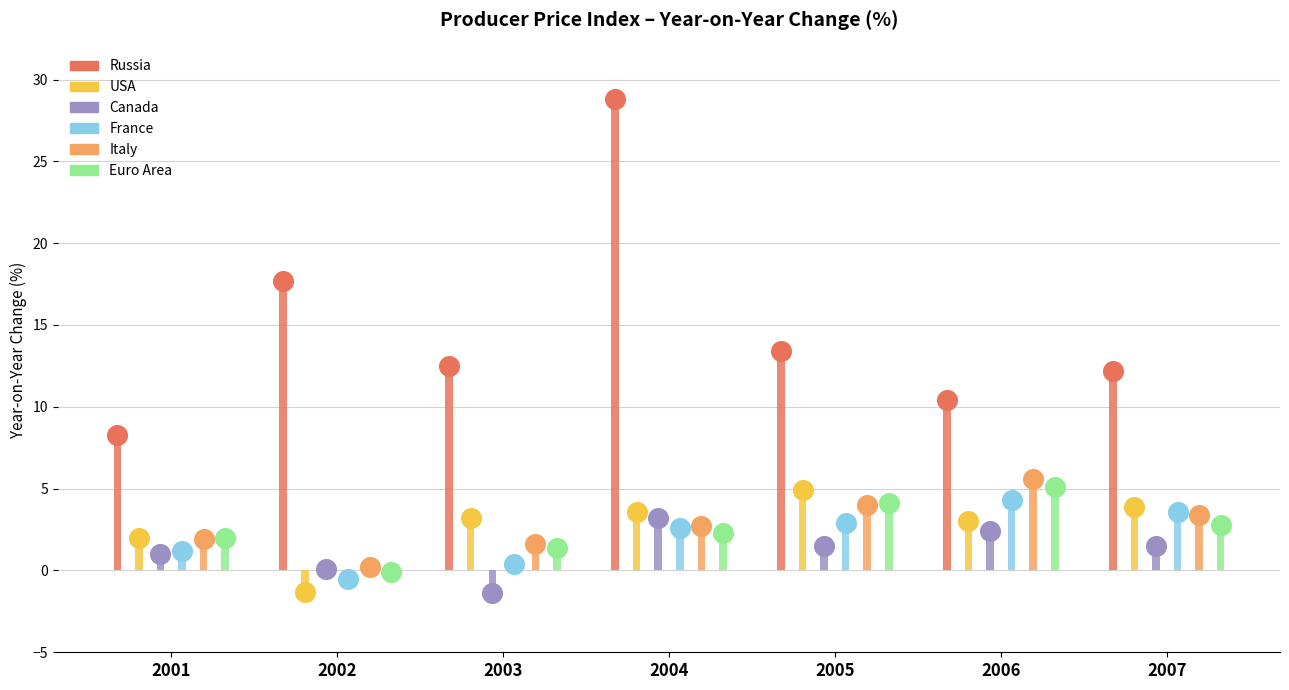

Which series contains the lowest Y value?

Canada